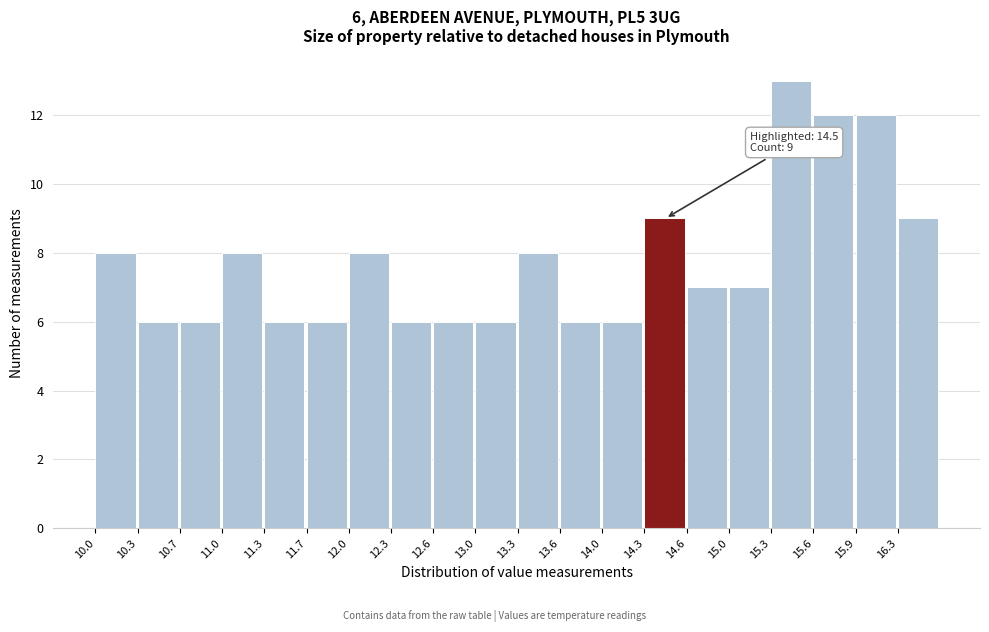

Over which range of the x-axis is the bar tallest?

15.28 to 15.61